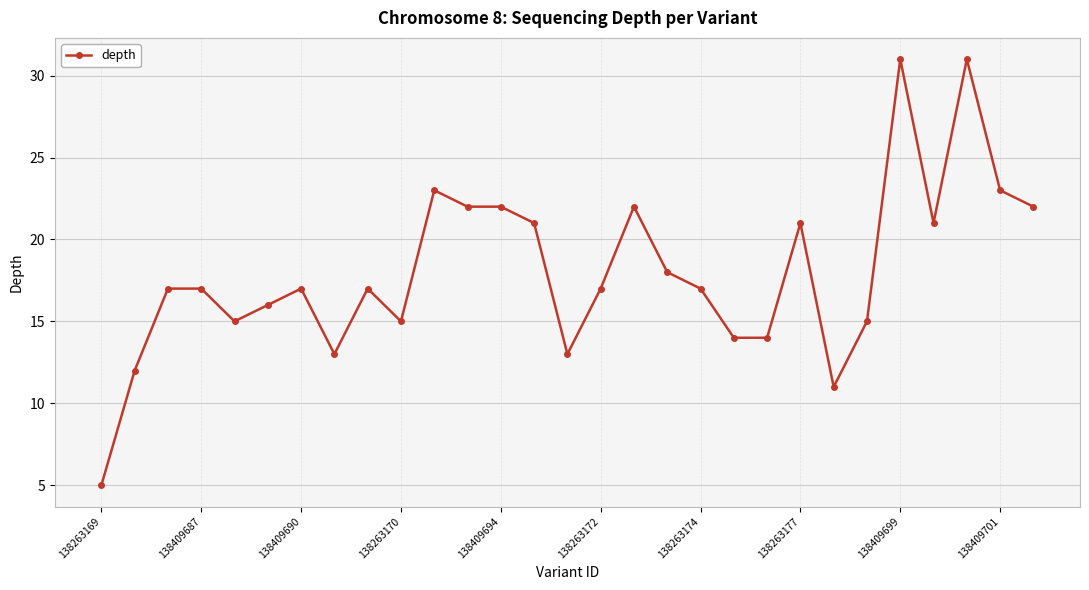

What is the minimum value shown in the chart?

5